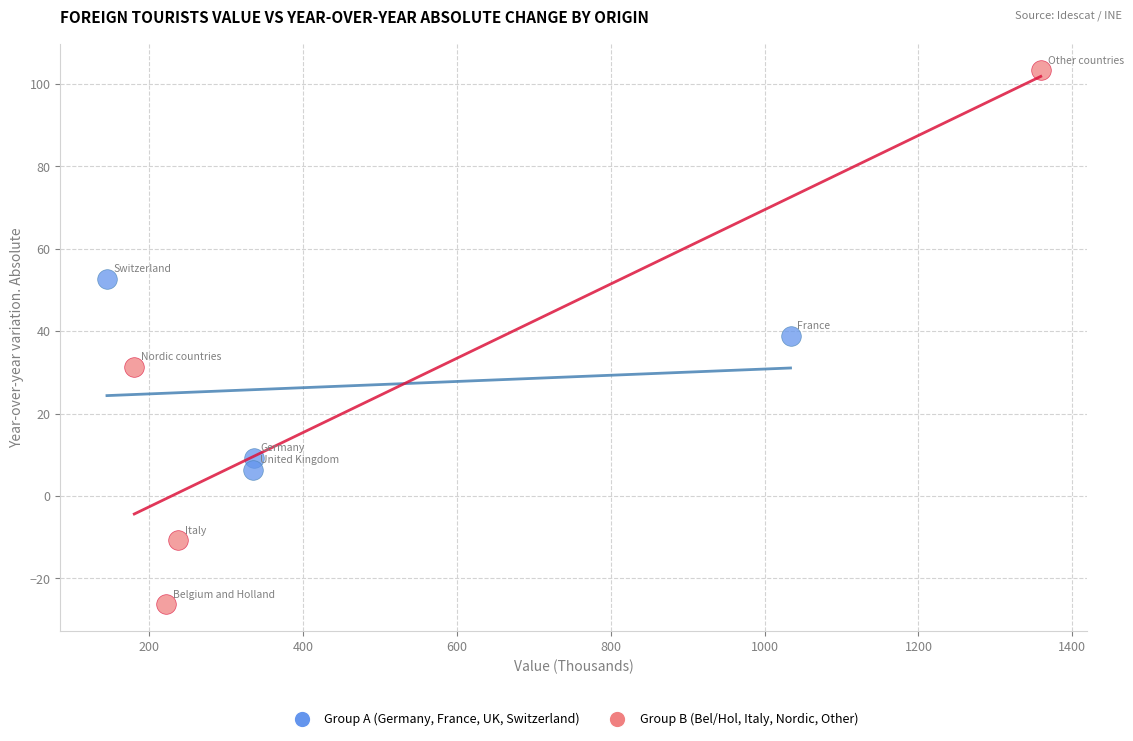

Which series has the widest spread of Y values?

Group B (Bel/Hol, Italy, Nordic, Other)